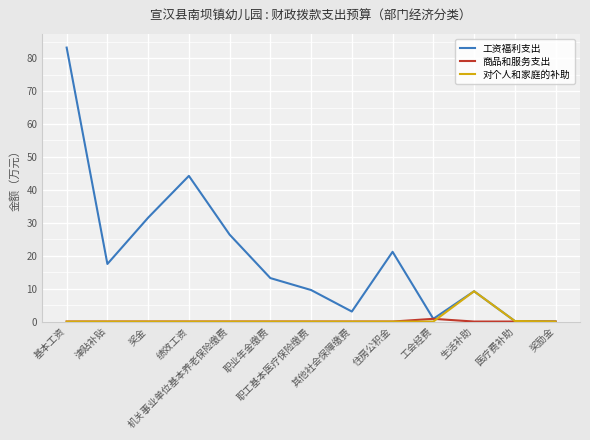

The 工资福利支出 series shows 9.6 at 职工基本医疗保险缴费. True or false?

True